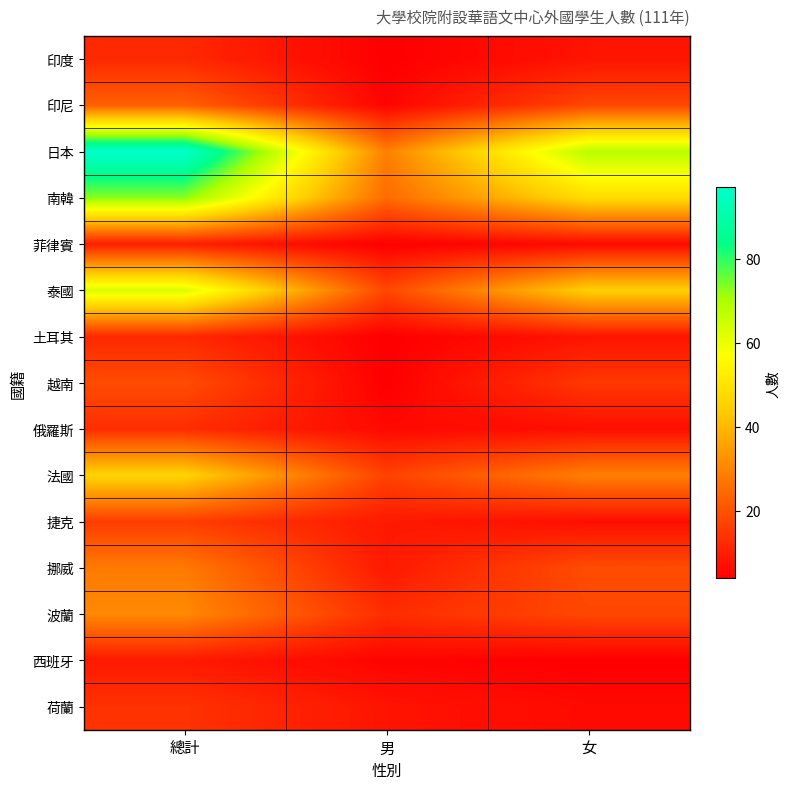

How many distinct data groups are displayed?

15